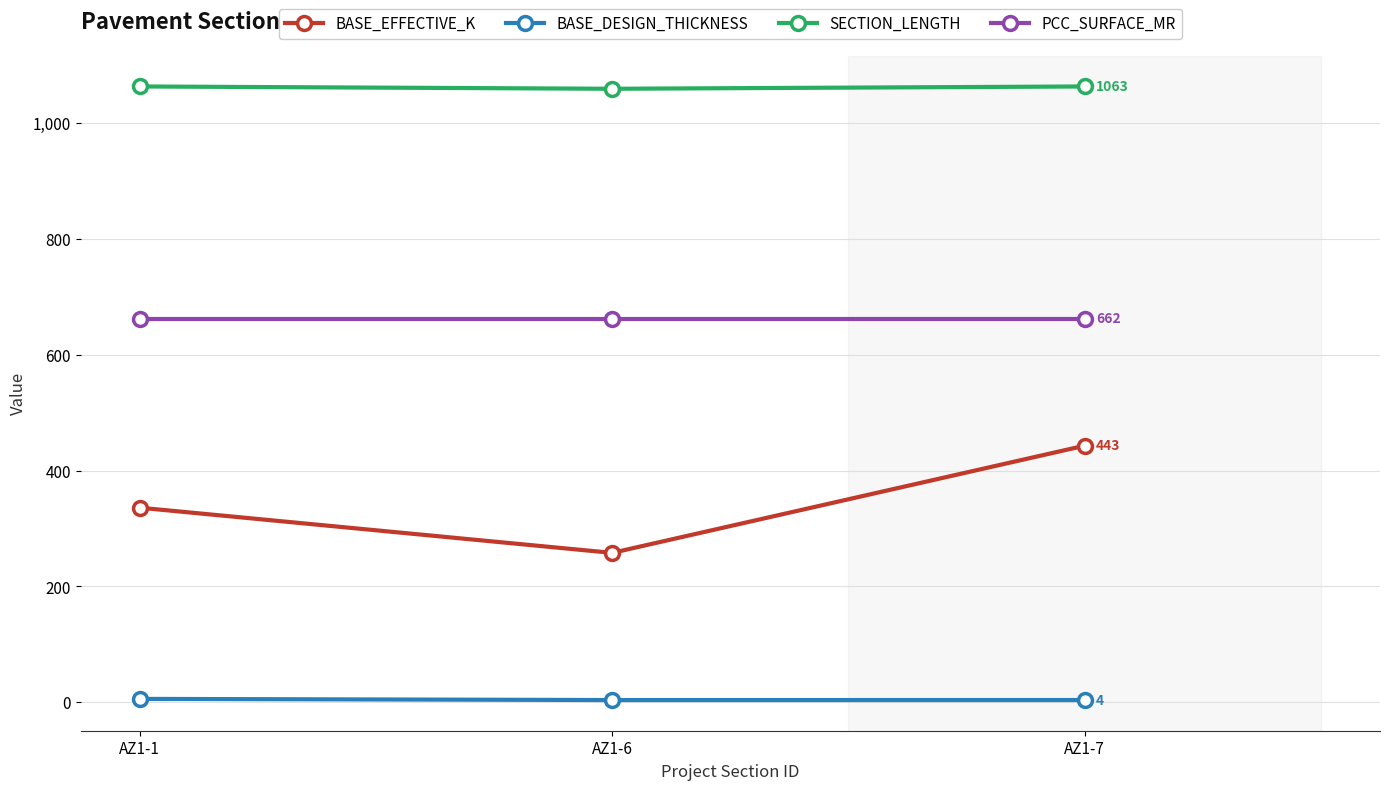

What is the greatest value displayed?

1063